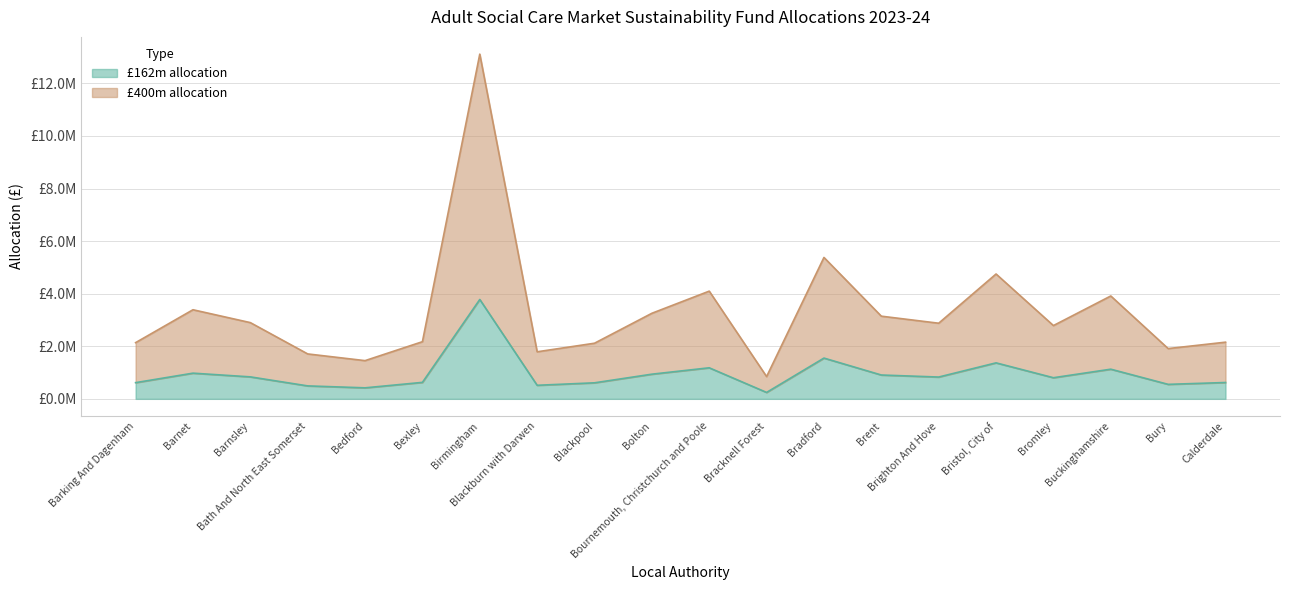

Reading left to right, extract all data points from this chart.

162m allocation: 616316	977055	835921	492583	419048	626653	3780199	515981	609987	938319	1181178	244239	1550616	906550	829346	1369147	803557	1128140	551280	621416
400m allocation: 2138085	3389537	2899923	1708838	1453735	2173944	13114025	1790008	2116128	3255156	4097668	847299	5379298	3144945	2877113	4749757	2787649	3913671	1912465	2155777